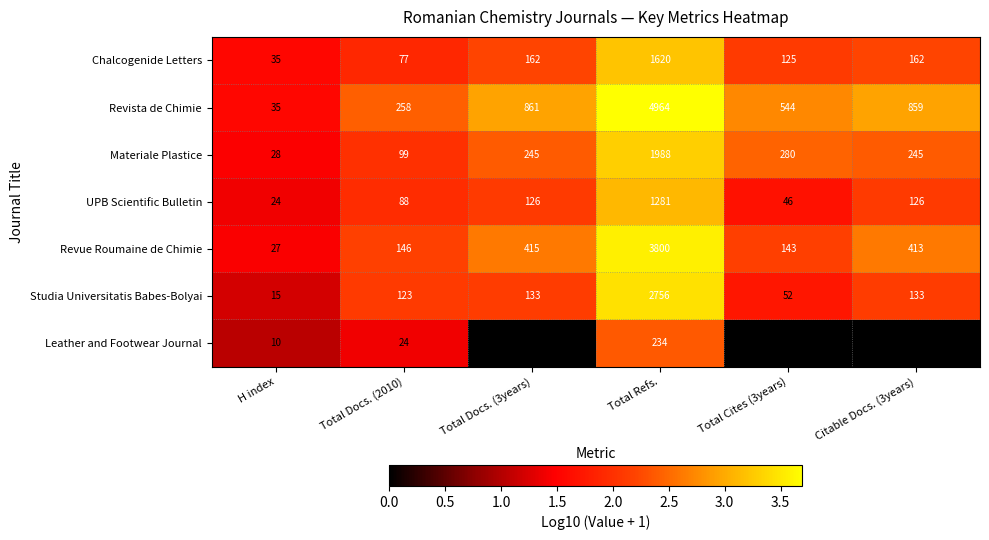

Which series has the widest spread of values?

Revista de Chimie